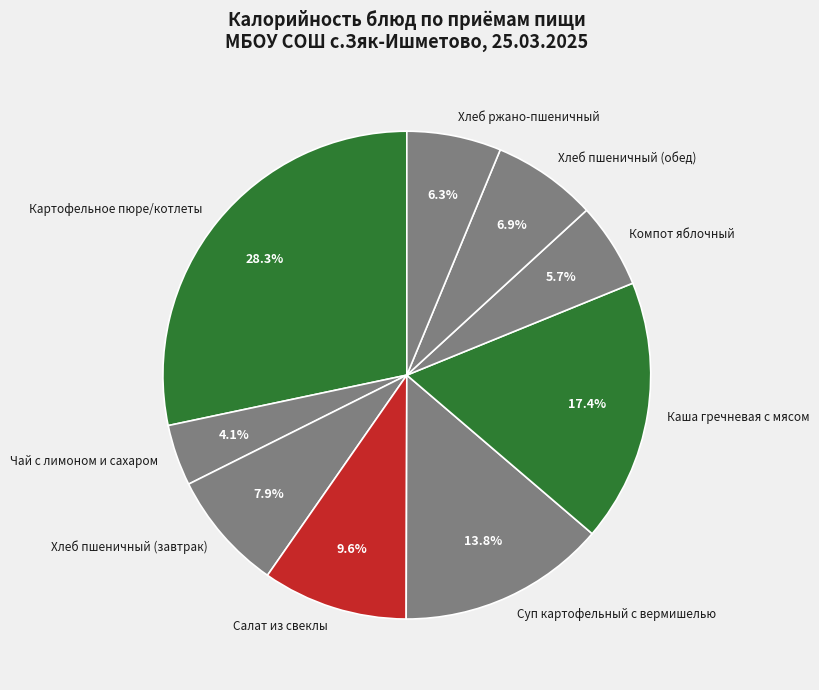

How many segments does this pie chart have?

9